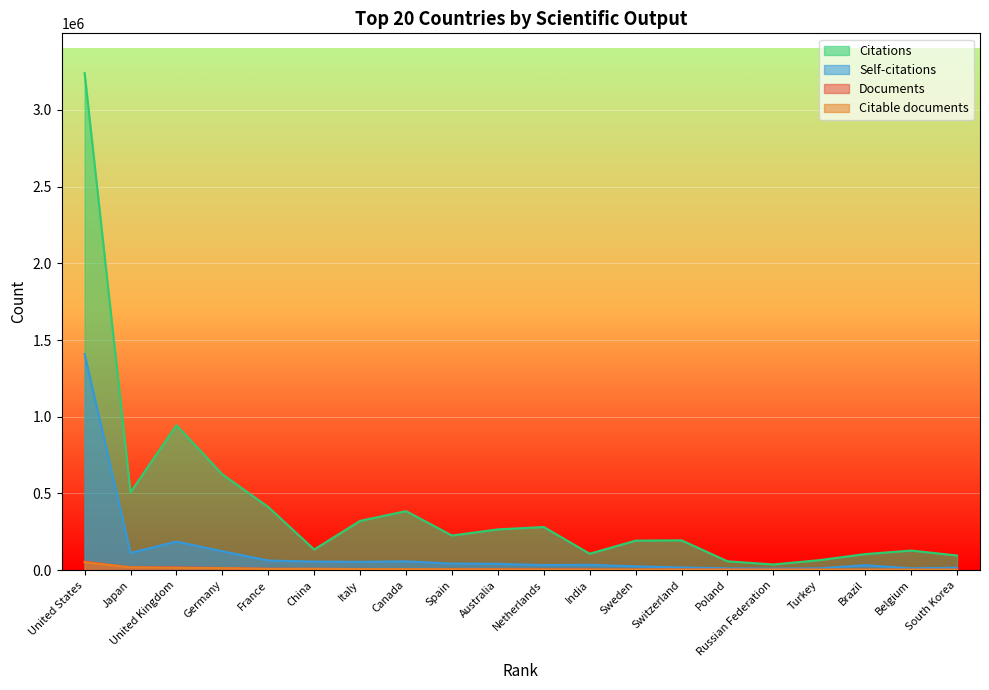

What position from the right is Italy?

14